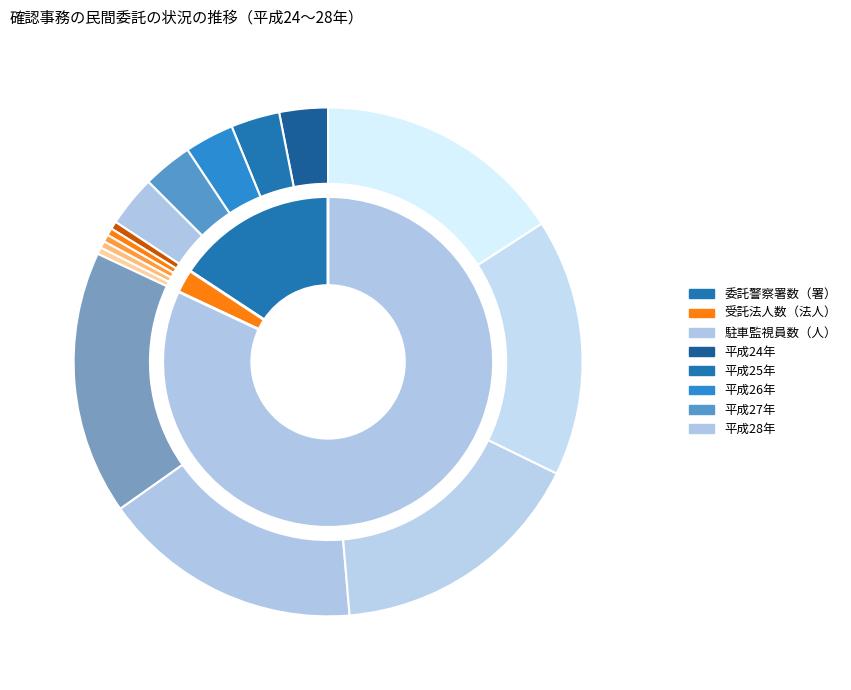

What percentage do 27 and 28 together represent?

40.8%